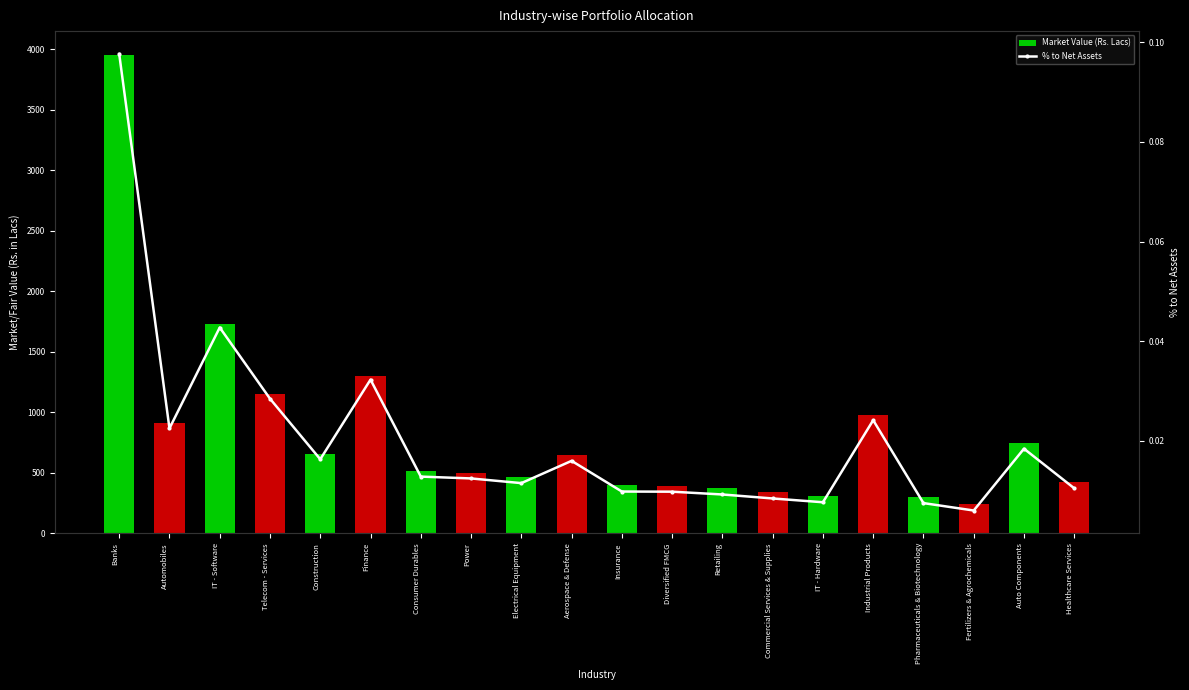

Reading left to right, extract all data points from this chart.

Market Value (Rs. Lacs): 3950.5	908.3	1726.9	1150.0	657.9	1303.6	517.3	502.5	464.5	645.0	396.1	395.0	372.6	340.2	309.4	974.4	302.6	242.5	743.6	422.4
% to Net Assets: 0.1	0.0	0.0	0.0	0.0	0.0	0.0	0.0	0.0	0.0	0.0	0.0	0.0	0.0	0.0	0.0	0.0	0.0	0.0	0.0